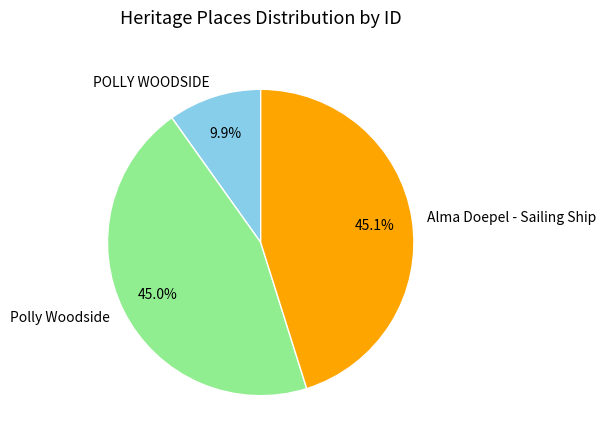

Does Alma Doepel - Sailing Ship represent more than half of the total?

No